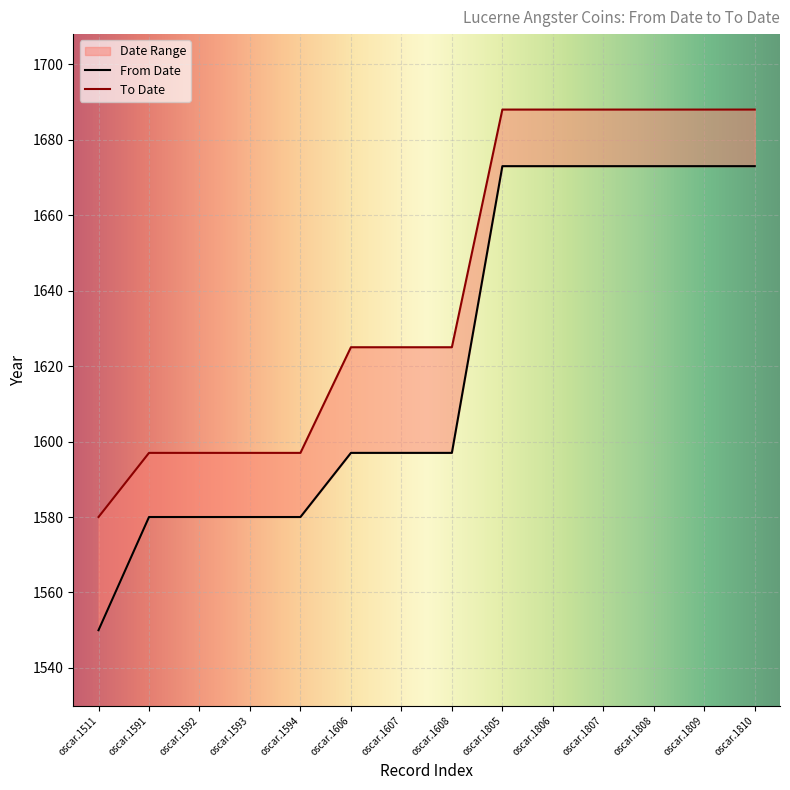

What is the value of the To Date point at the 2nd from the left?

1597